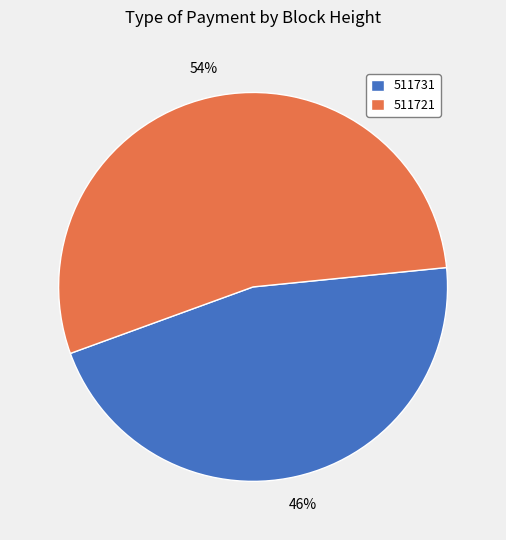

How many slices are in this pie chart?

2